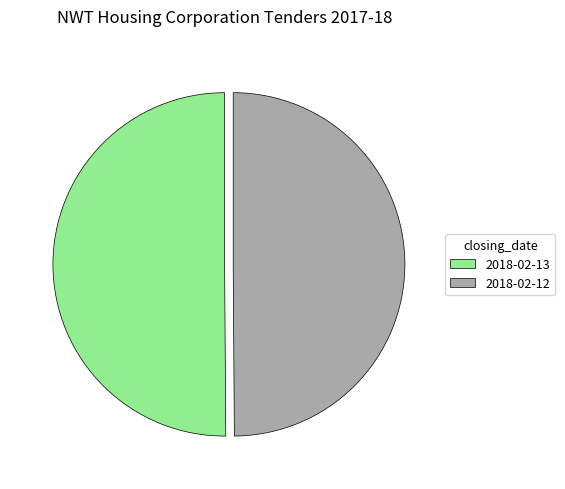

Combined, do 2018-02-13 and 2018-02-12 account for over 50%?

Yes